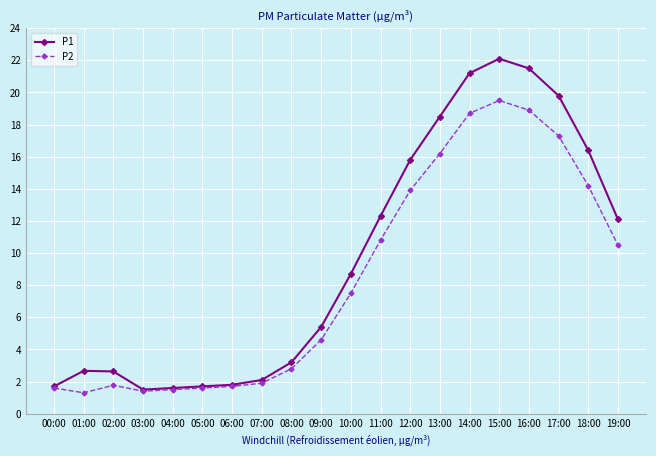

Does the chart have visible grid lines?

Yes